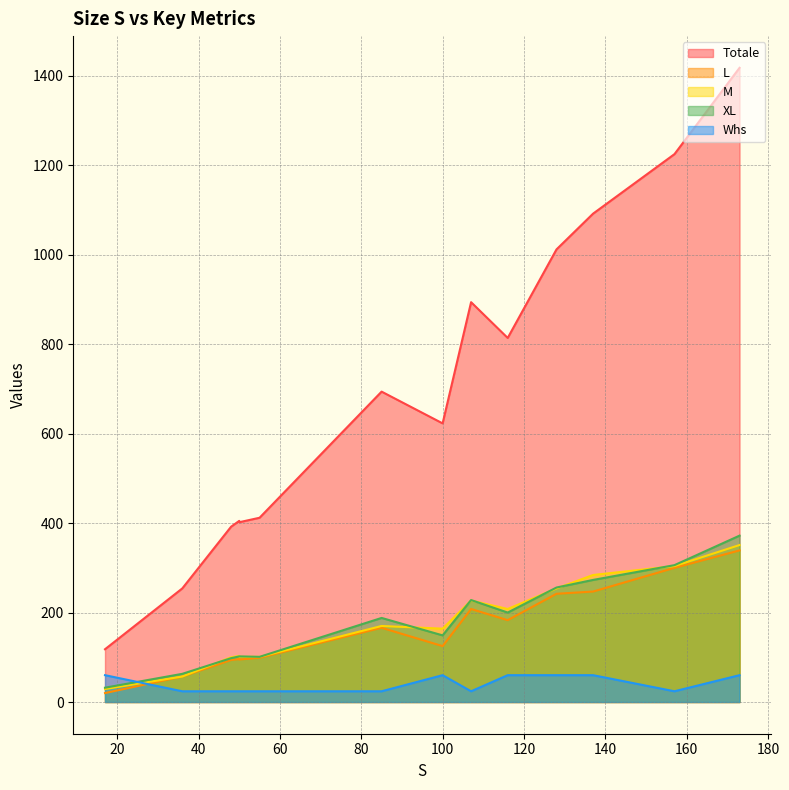

At which label does XL reach its peak?

173